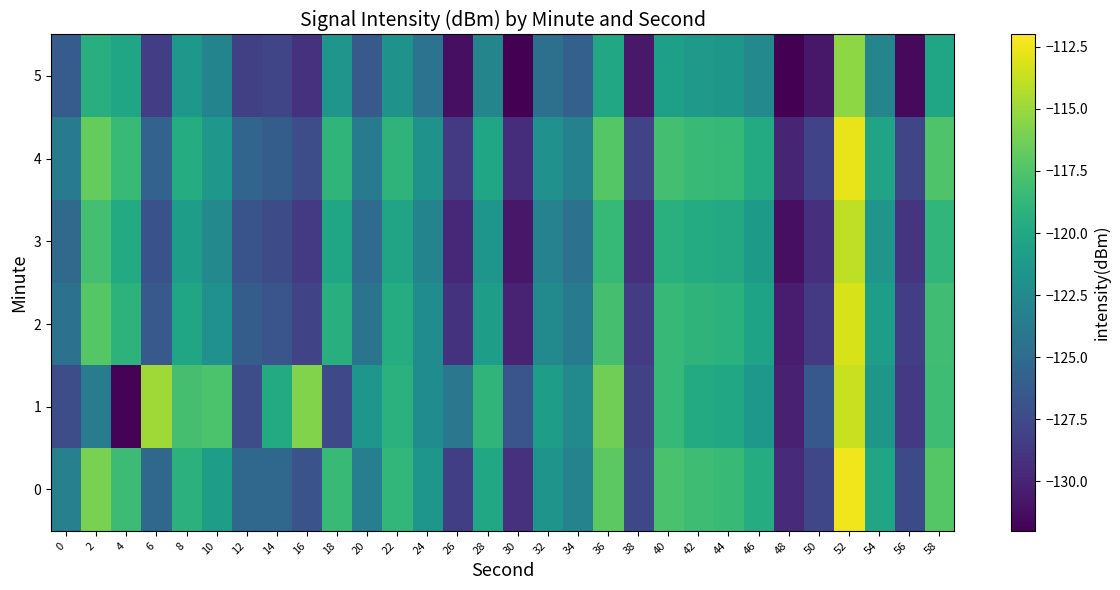

What is the greatest value displayed?

-112.4